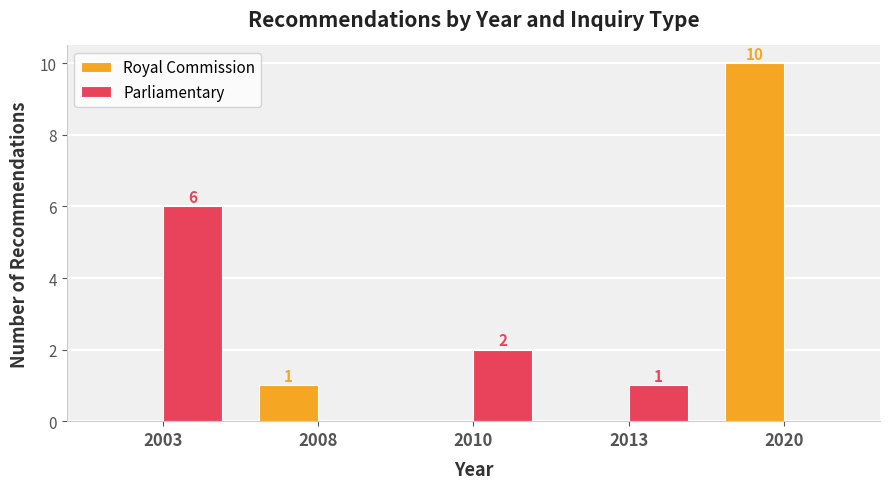

What is the difference between the Parliamentary values at 2020 and 2003?

6